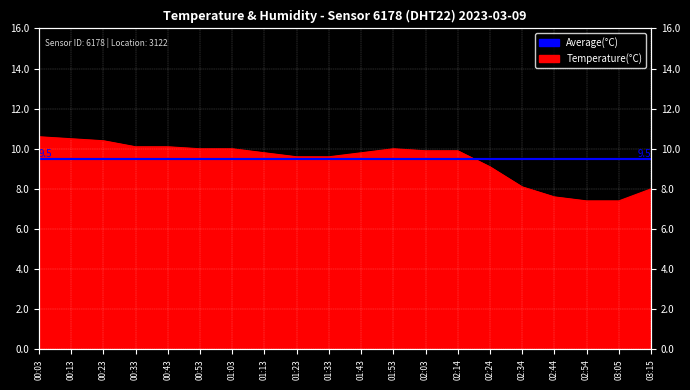

What is the sum of all values?

187.9